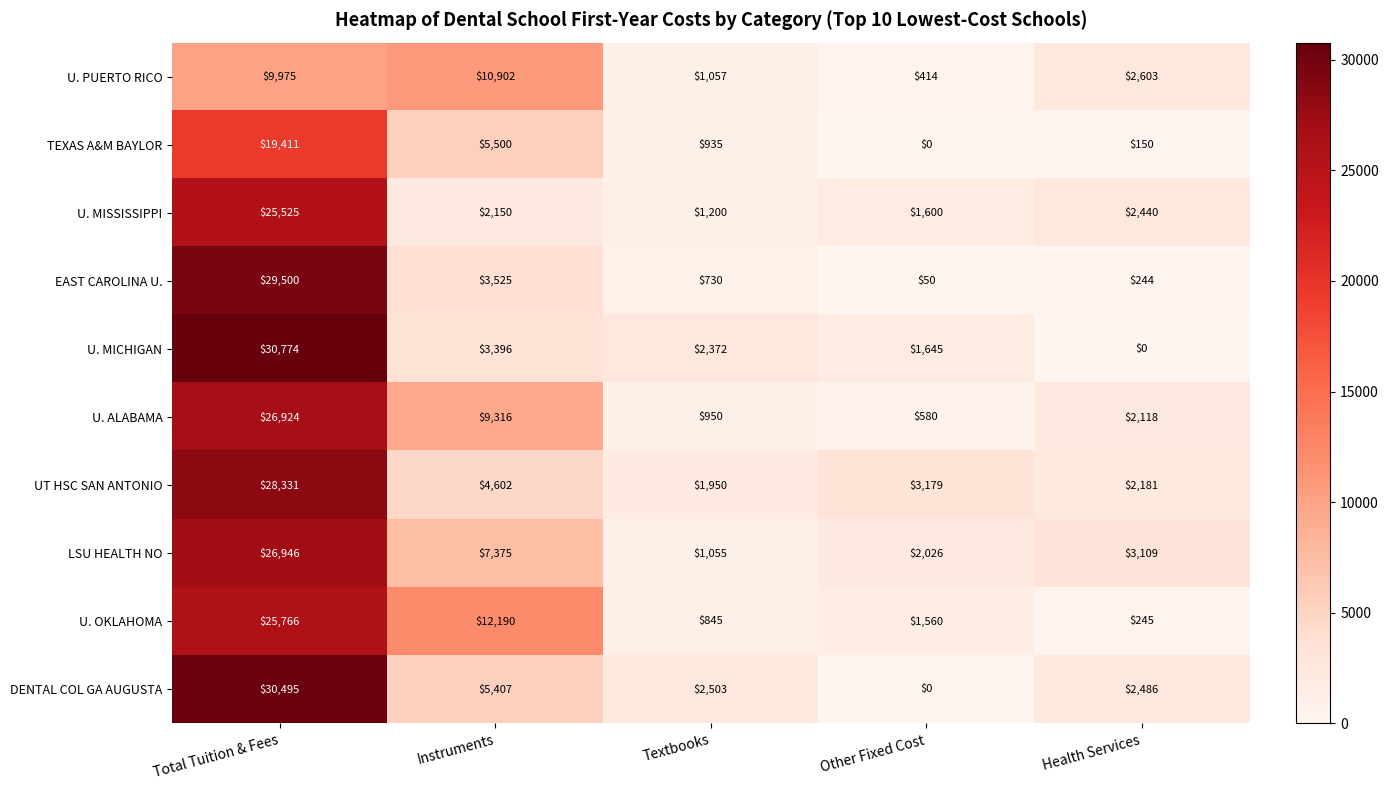

What is the sum of all TEXAS A&M BAYLOR values?

25996